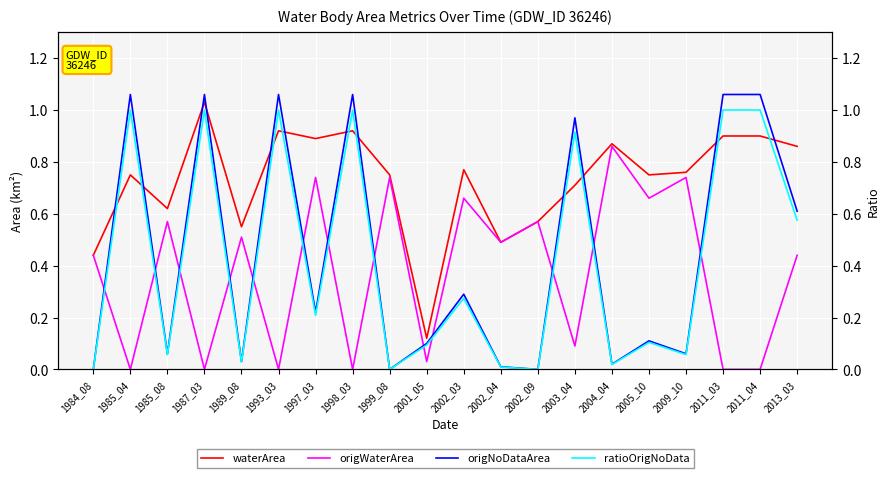

How many lines are shown in the chart?

4